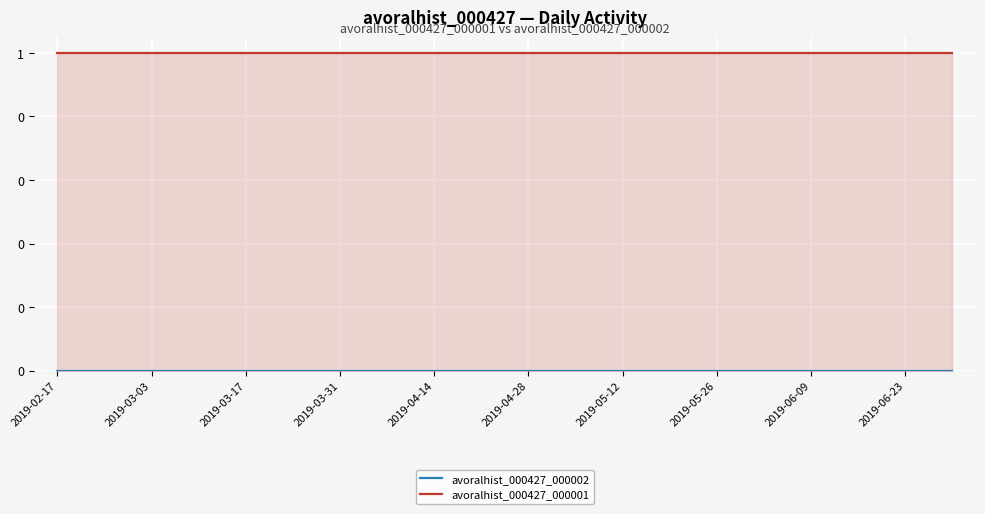

What is the label of the 18th point from the right?

2019-03-03